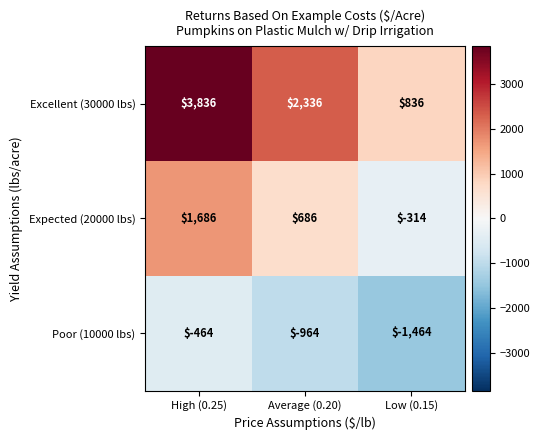

Which label corresponds to the largest value in the chart?

High (0.25)